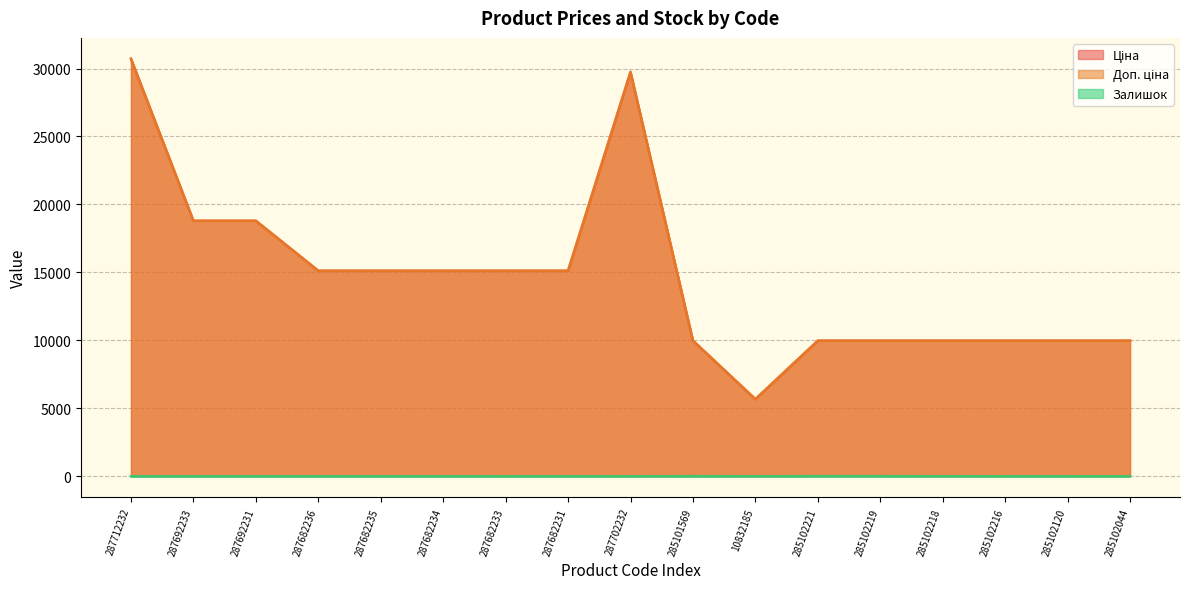

Rank the series by their maximum value, from lowest to highest.

Залишок, Ціна, Доп. ціна